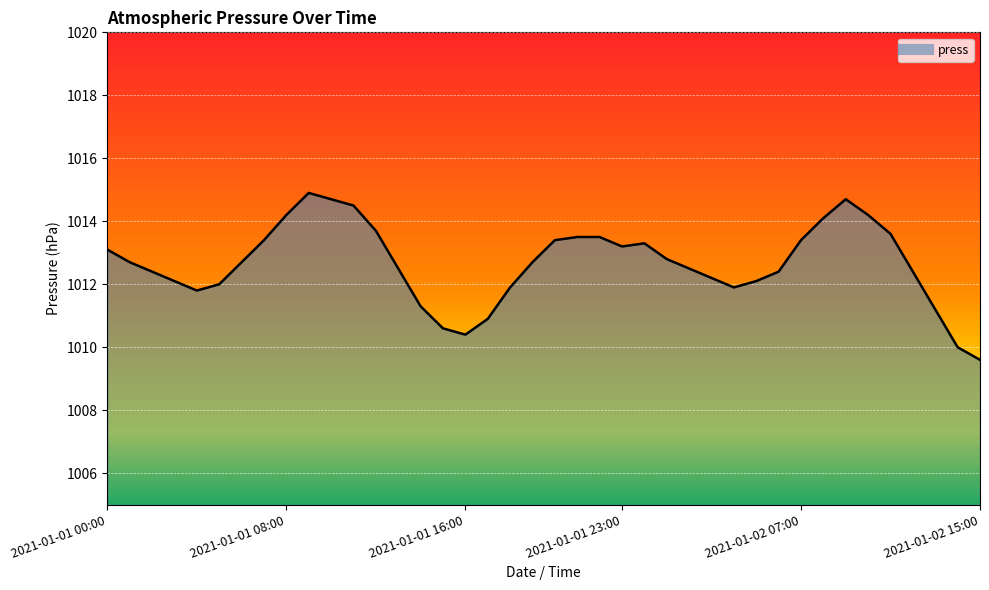

What is the difference between the second highest and second lowest values?

4.7